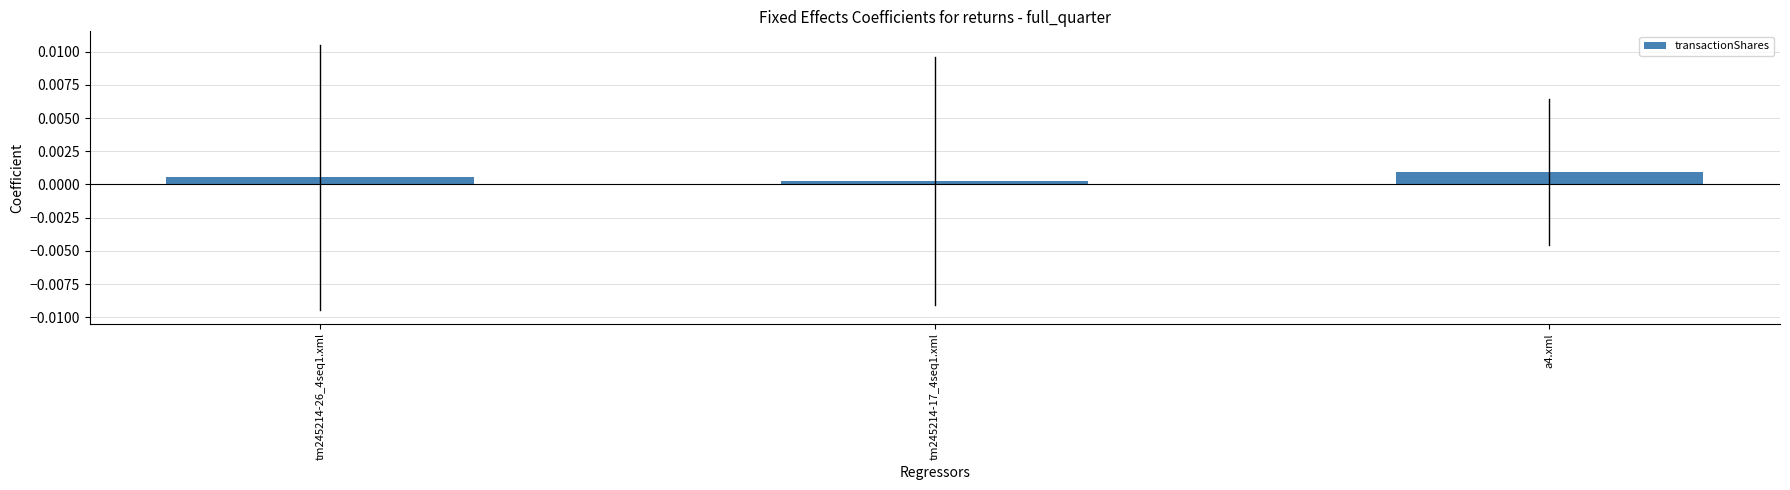

Count the values in the range 0 to 1.

3